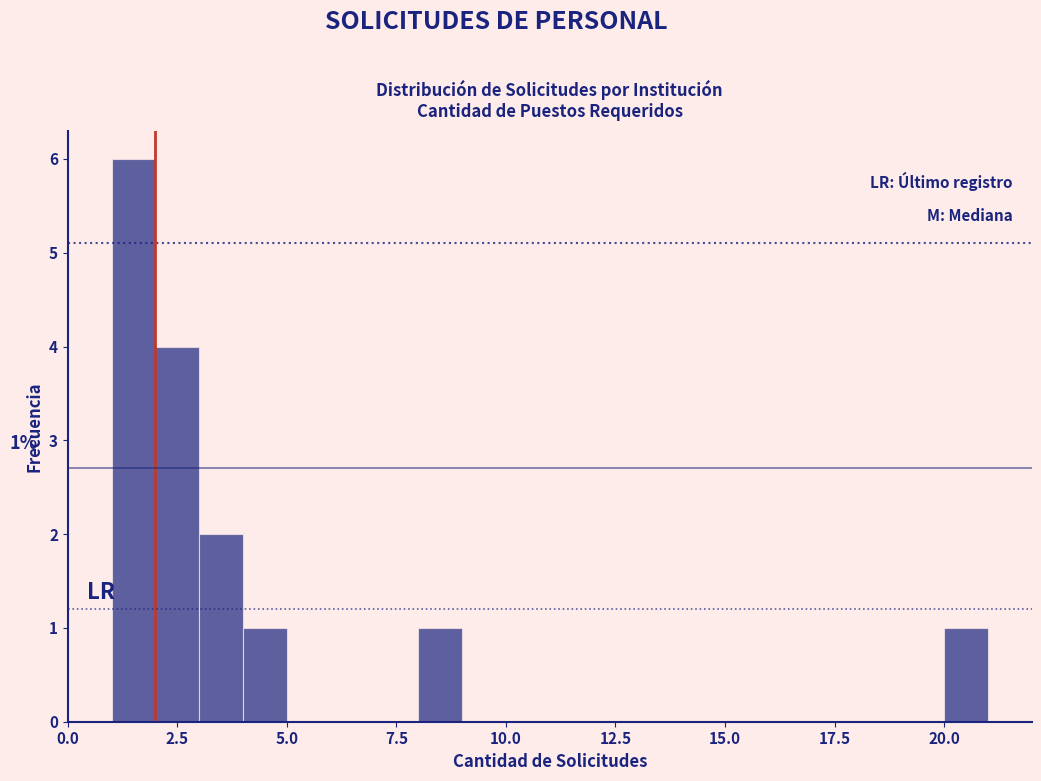

Around what value on the x-axis is the tallest bar? Give the approximate position of its centre, as read against the axis.

1.5